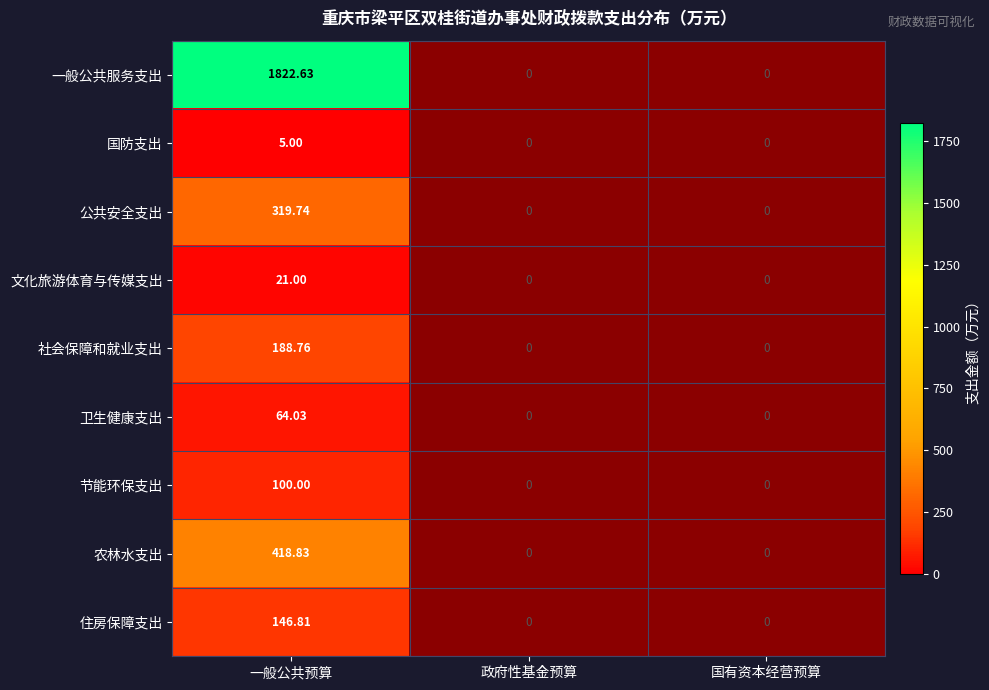

Which series has the widest spread of values?

一般公共服务支出